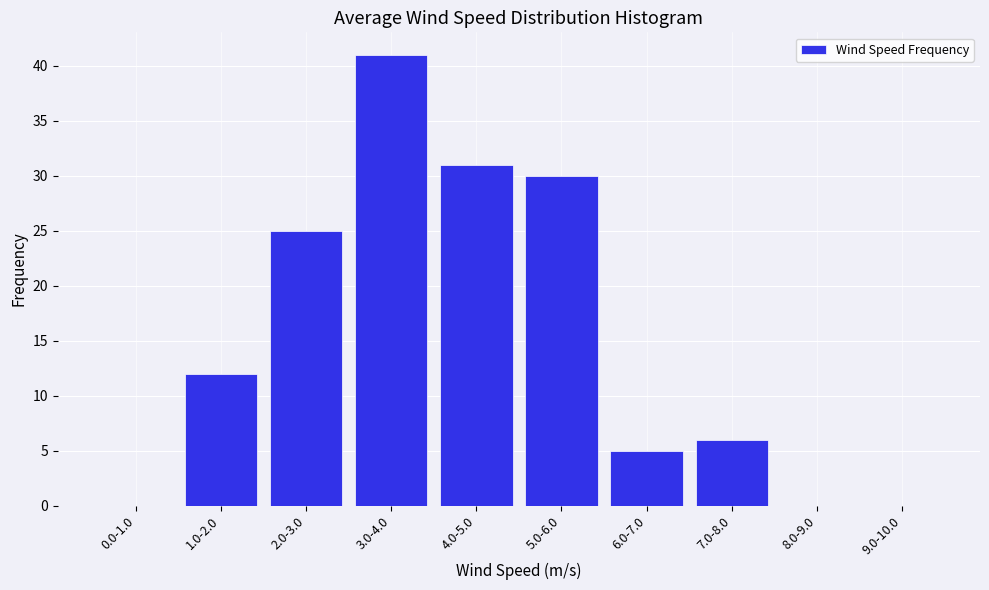

Reading left to right, list all the values displayed in this chart.

0.0-1.0=0	1.0-2.0=12	2.0-3.0=25	3.0-4.0=41	4.0-5.0=31	5.0-6.0=30	6.0-7.0=5	7.0-8.0=6	8.0-9.0=0	9.0-10.0=0